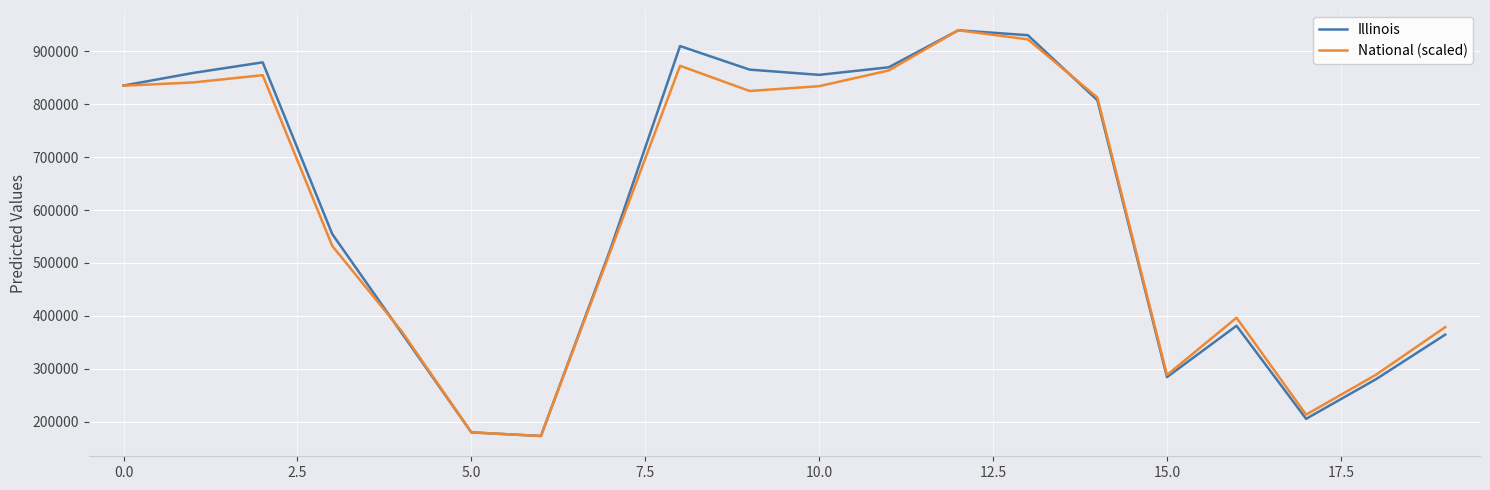

What is the minimum value shown in the chart?

172795.0